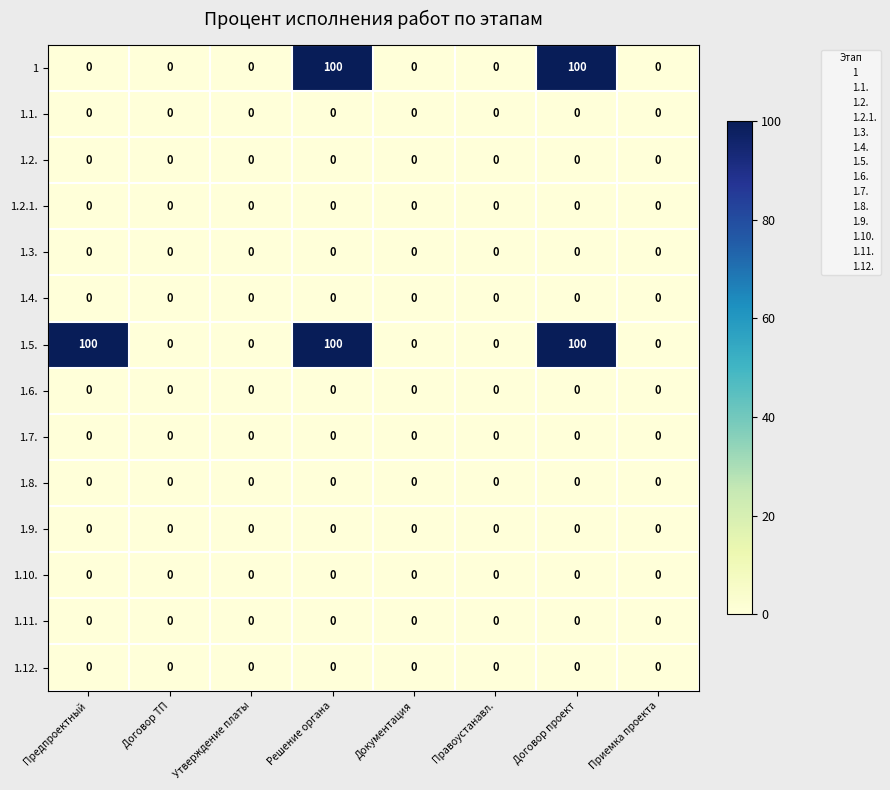

Count the number of data series in this chart.

14